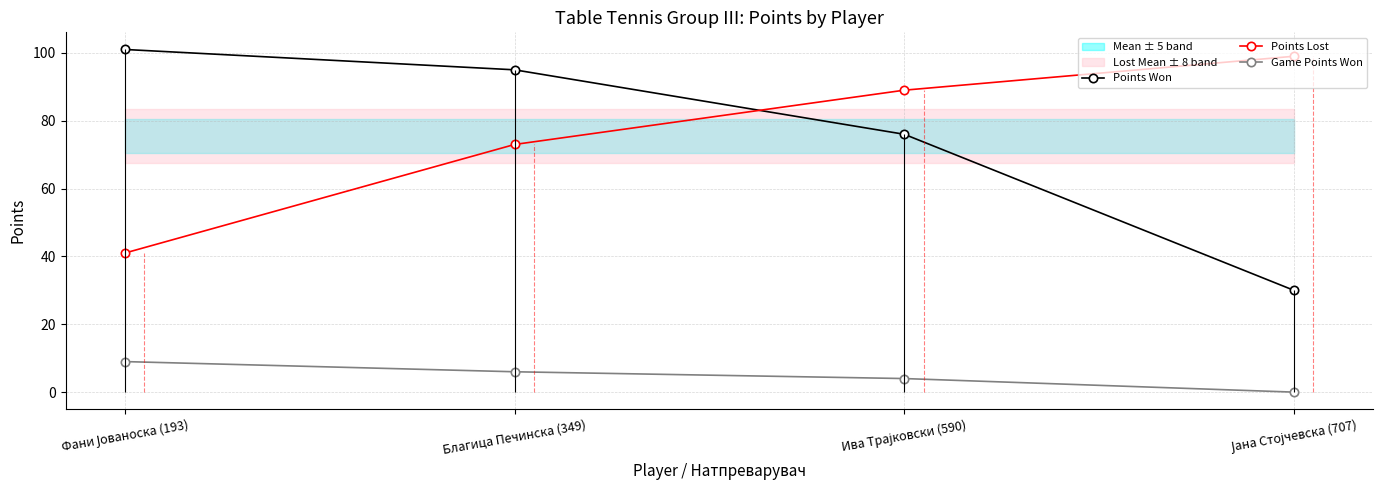

What is the label of the 1st point from the left?

Фани Јованоска (193)